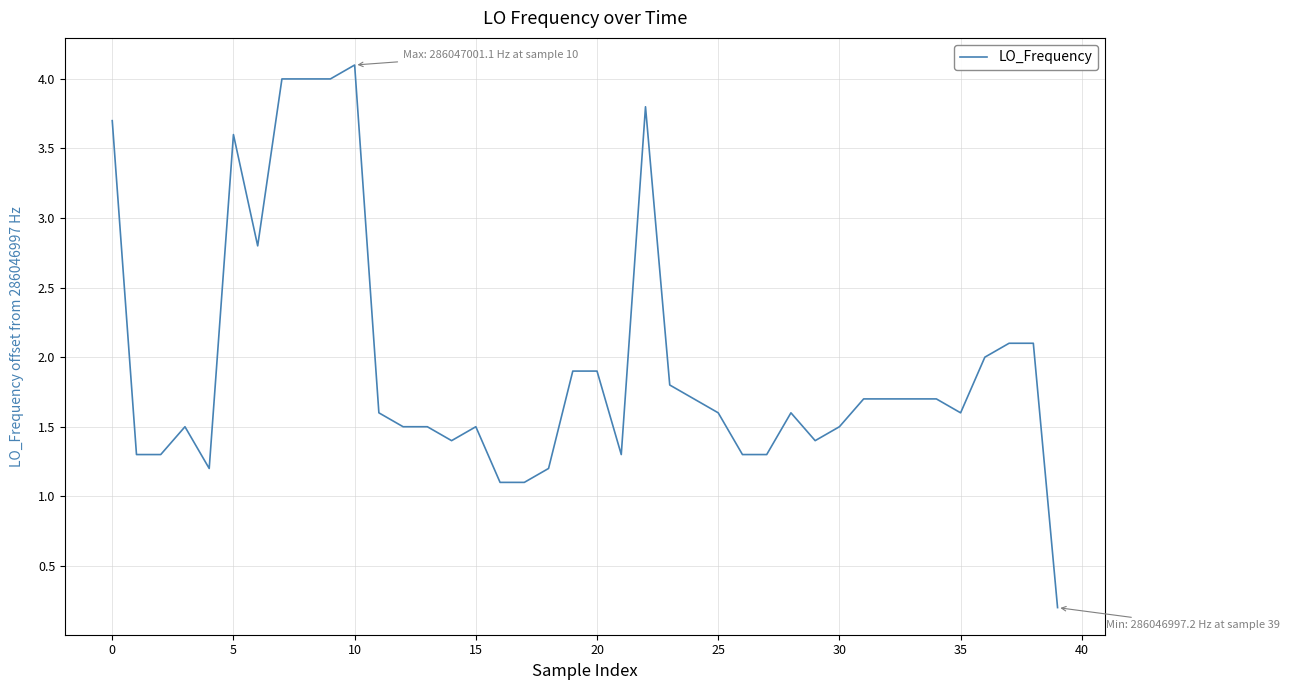

What is the maximum value shown in the chart?

4.1